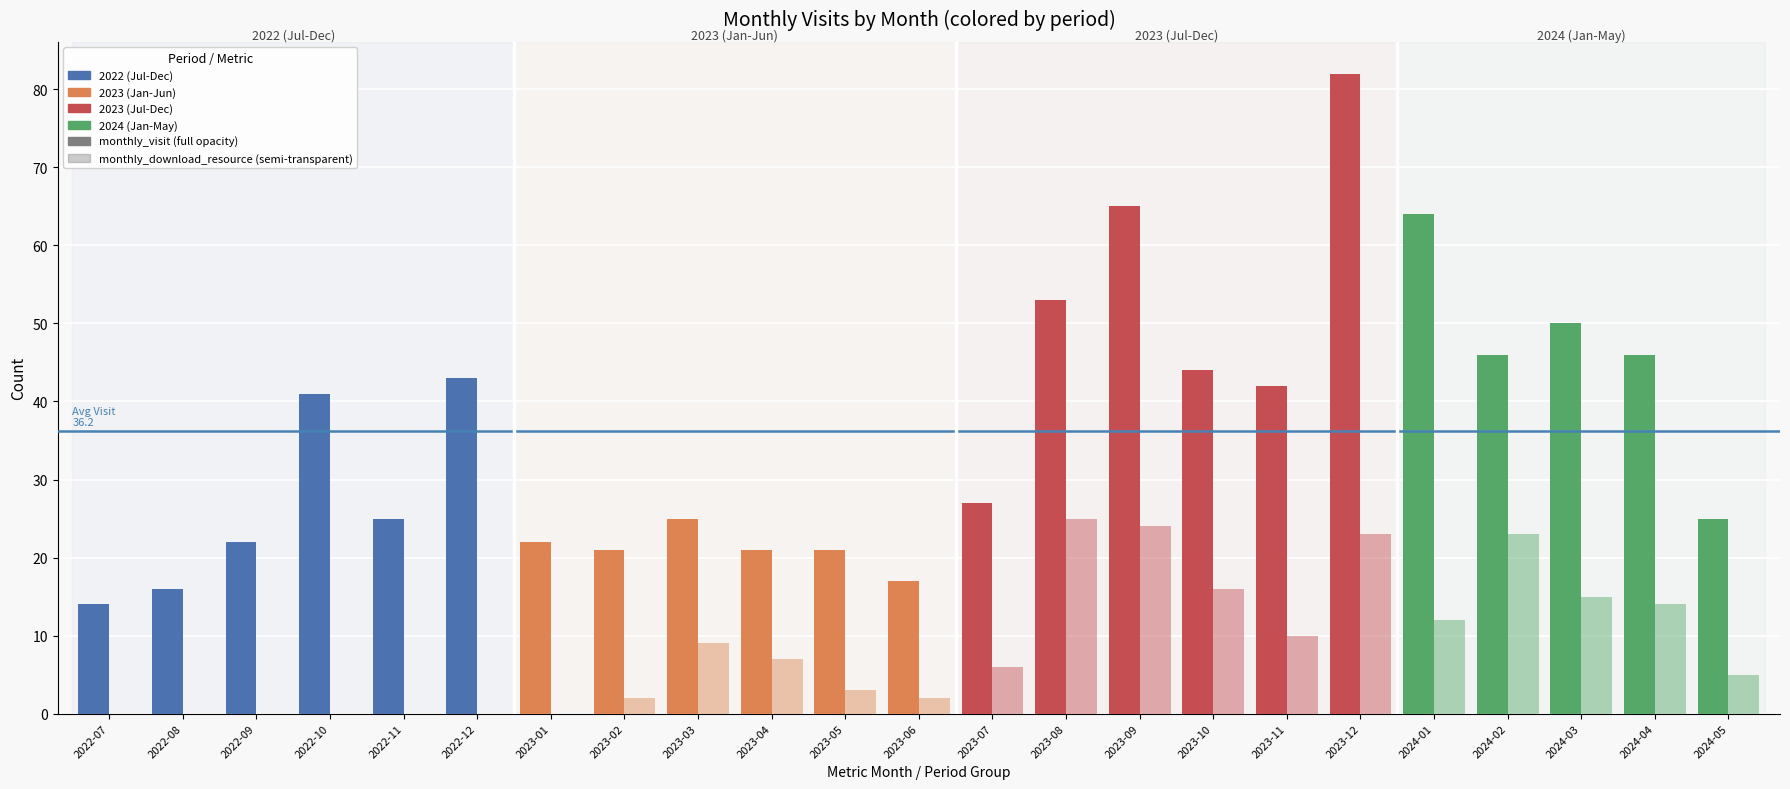

How many values in the monthly_visit series exceed 27?

11